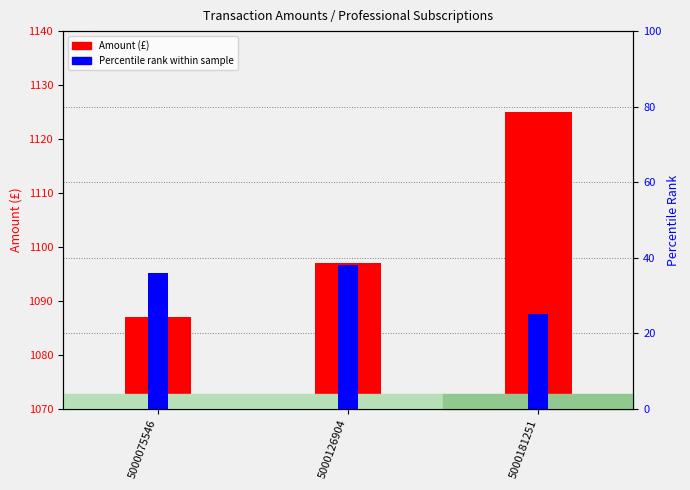

The value of Percentile rank at 5000075546 is 36. True or false?

True